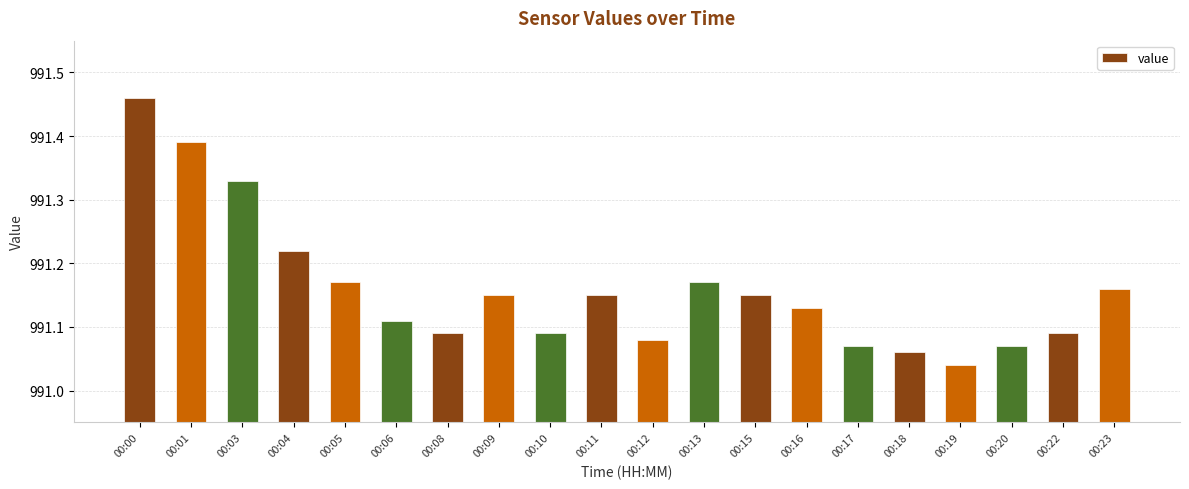

Where is the data nearest to the value 991?

00:19